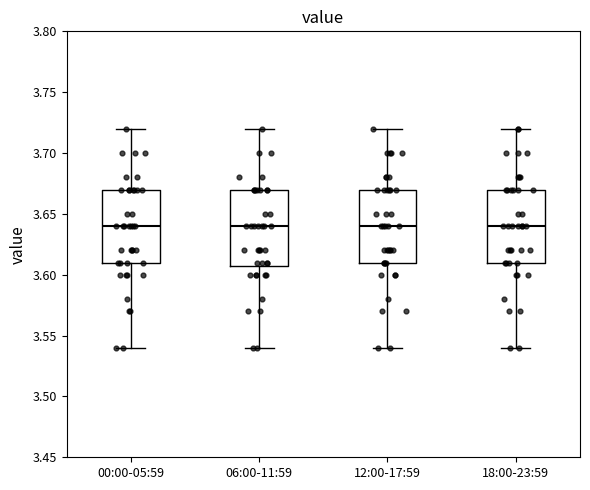

Reading left to right, transcribe this box plot: for each box, give where its median line is, the range the box spans, and where its two whiskers end, as read against the y-axis. The values are not printed on the chart, so give them approximately, as read against the axis.

00:00-05:59: median 3.64, box 3.61 to 3.67, whiskers 3.54 to 3.72
06:00-11:59: median 3.64, box 3.61 to 3.67, whiskers 3.54 to 3.72
12:00-17:59: median 3.64, box 3.61 to 3.67, whiskers 3.54 to 3.72
18:00-23:59: median 3.64, box 3.61 to 3.67, whiskers 3.54 to 3.72